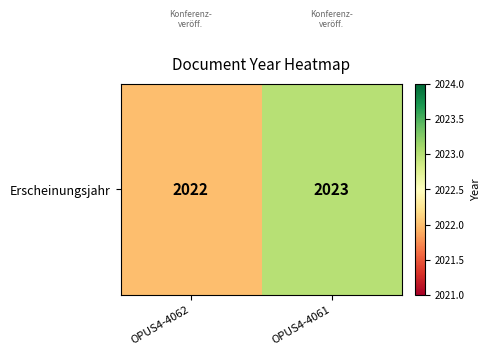

Reading left to right, list all the values displayed in this chart.

OPUS4-4062=2022	OPUS4-4061=2023